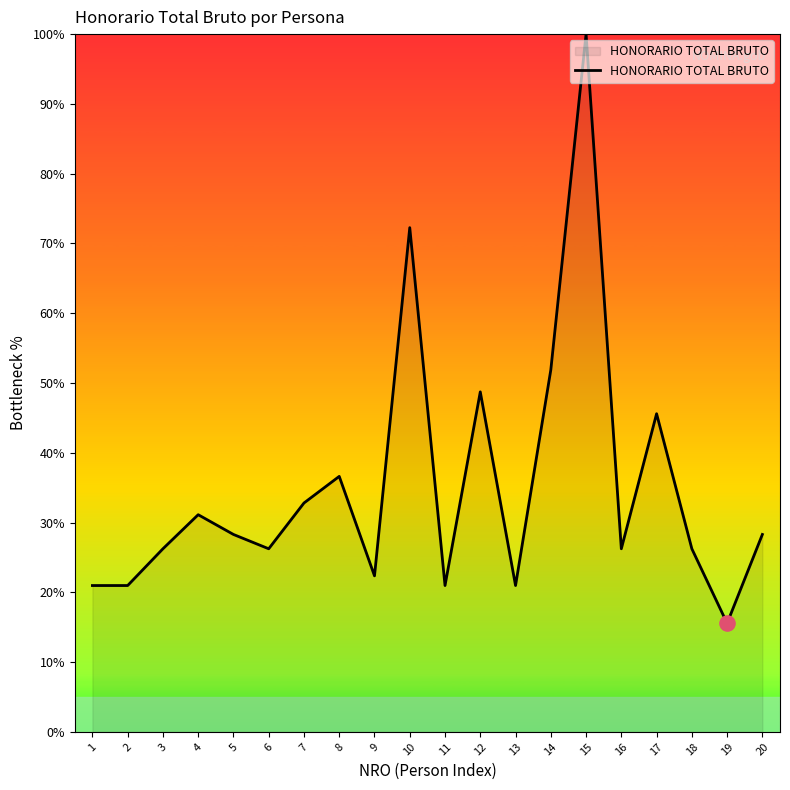

What is the change in value from 5 to 14?

+23.6